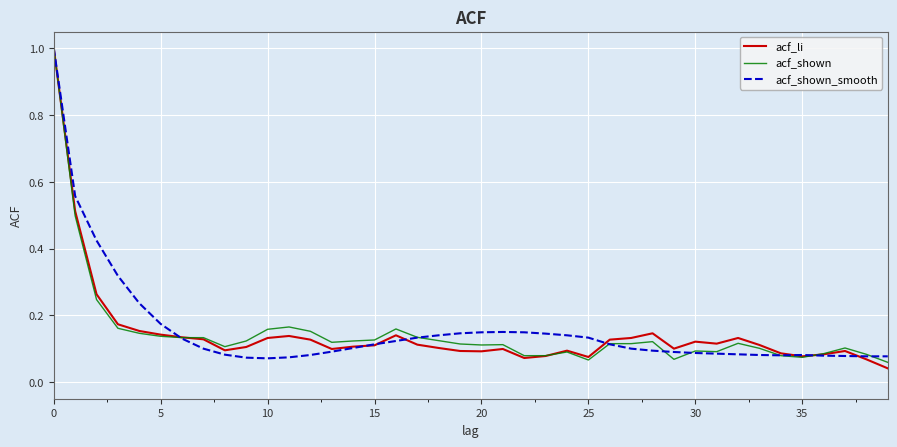

What is the greatest value displayed?

1.0